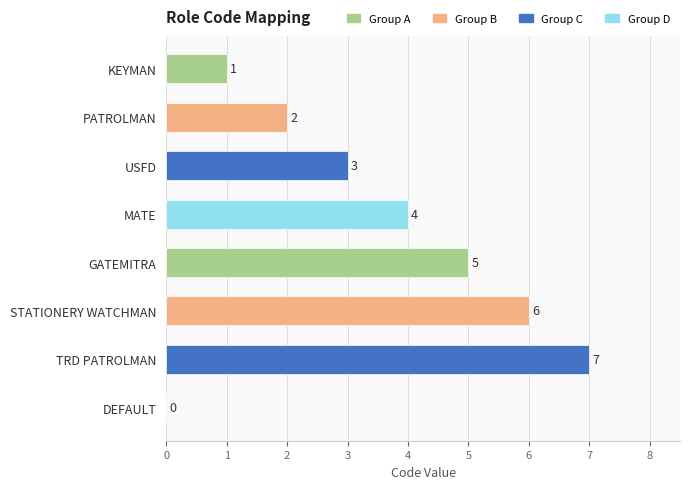

At which label is the value closest to 3?

USFD